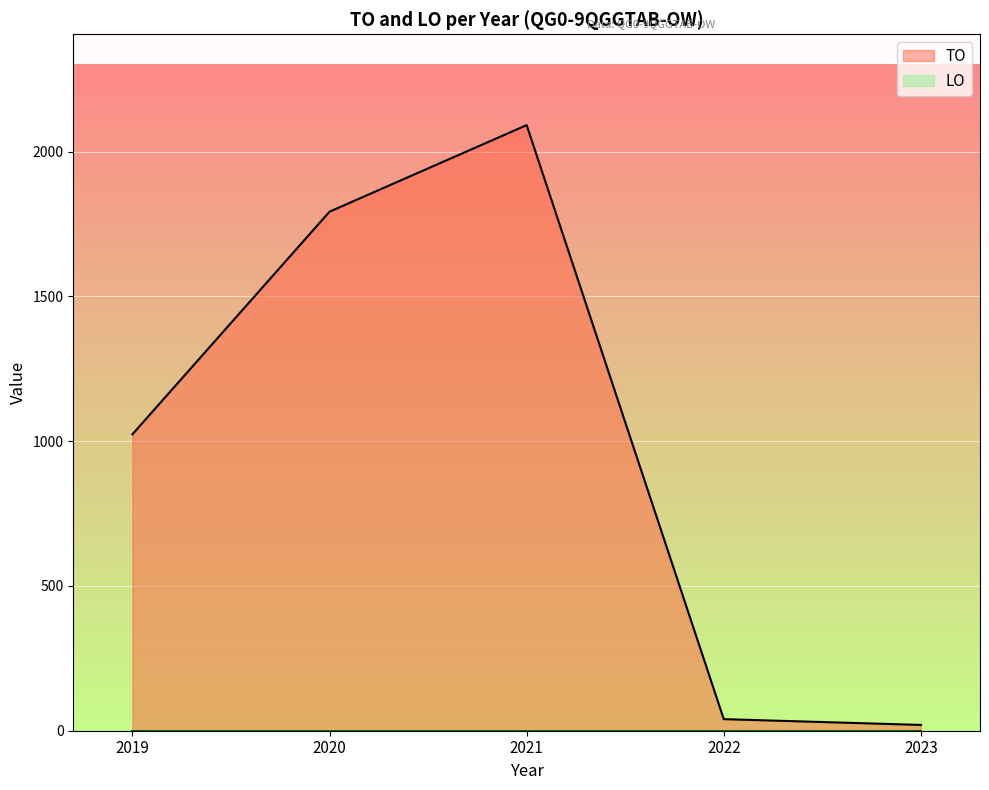

Which series changed the most between 2020 and 2022?

TO